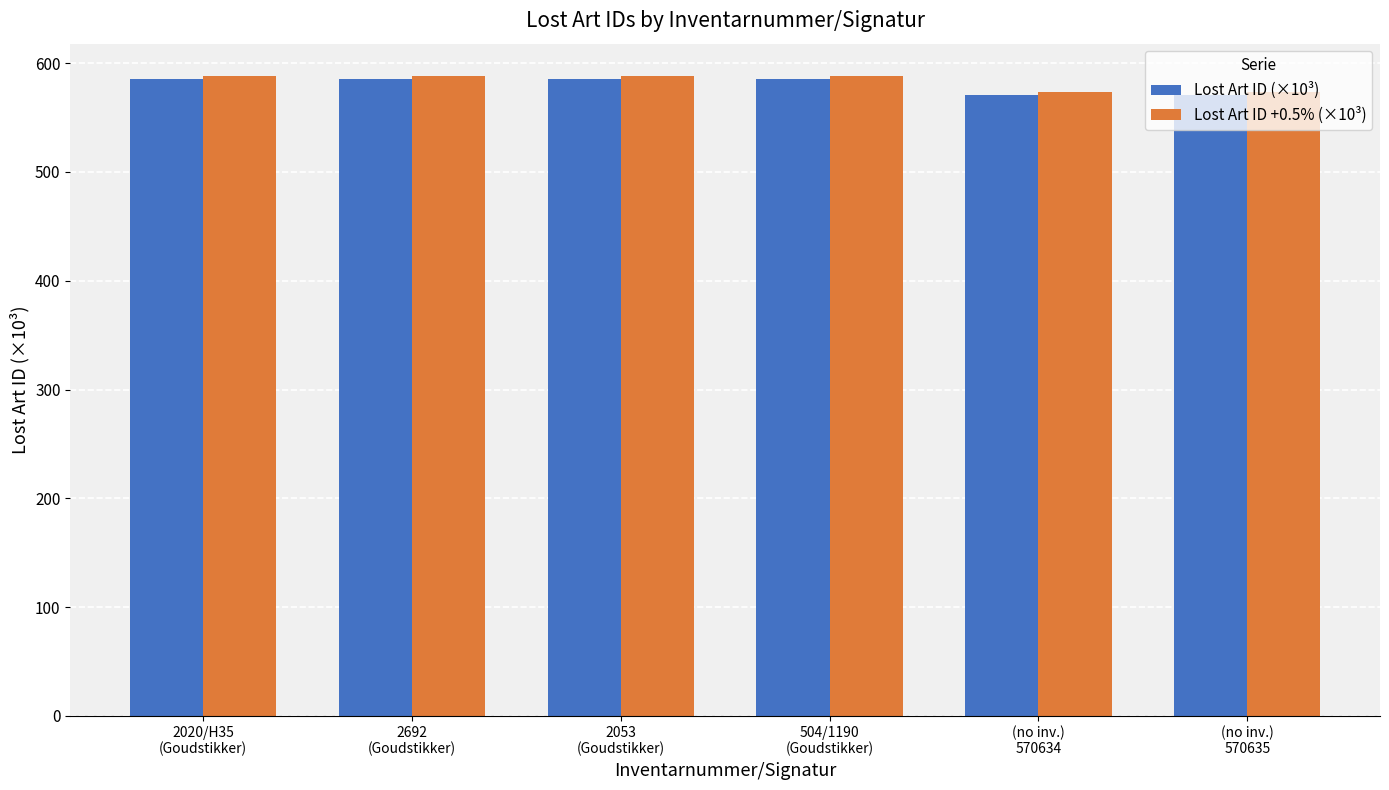

The value of Lost Art ID (×10³) at (no inv.)
570634 is 954.6. True or false?

False